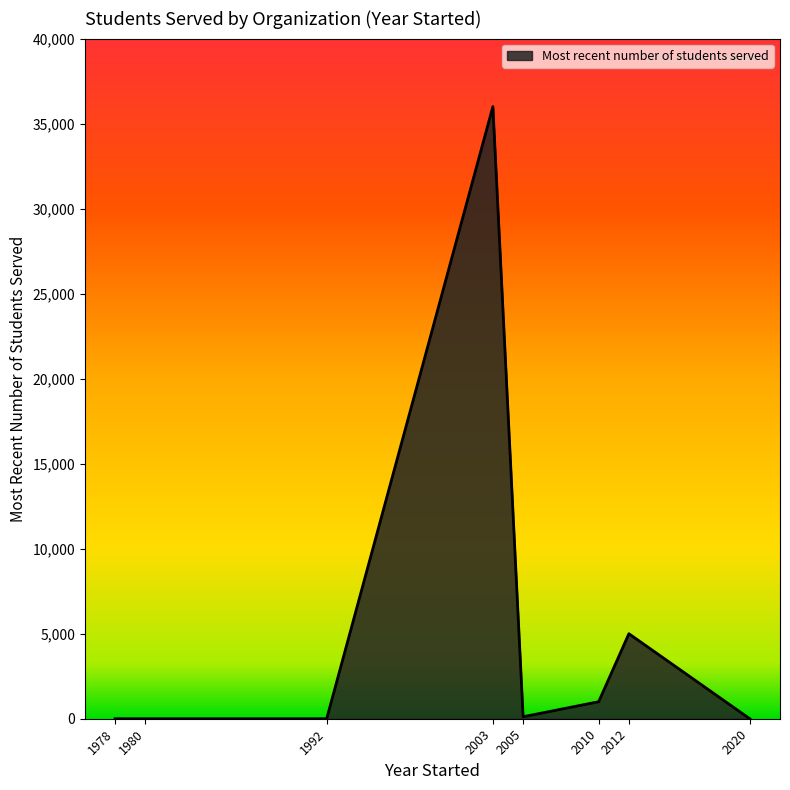

What is the change in value from 2003 to 2020?

-36000